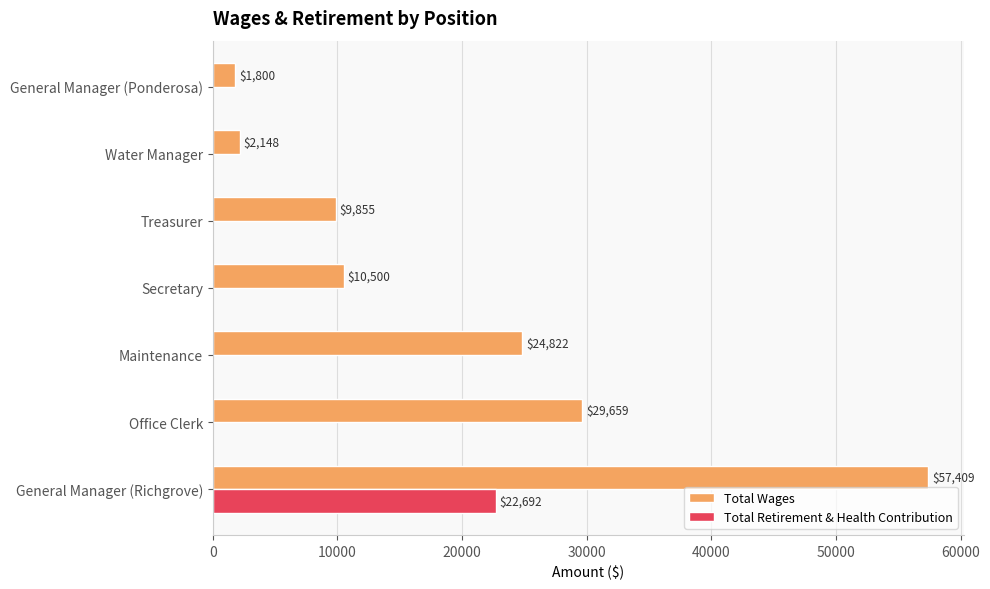

Which series changed the most between Treasurer and General Manager (Ponderosa)?

Total Wages